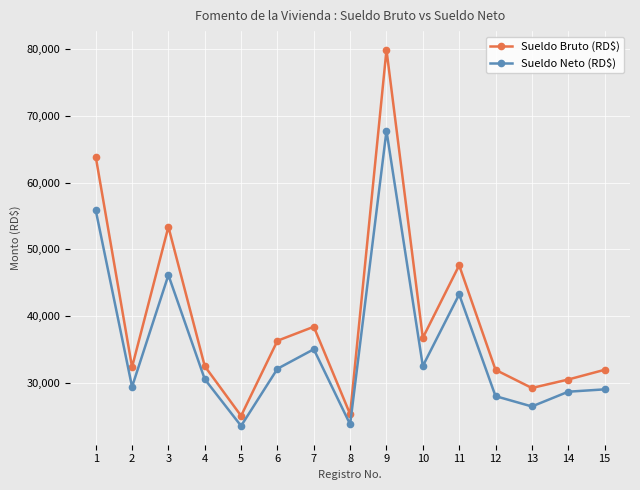

At which label is Sueldo Bruto (RD$) closest to 52453?

3